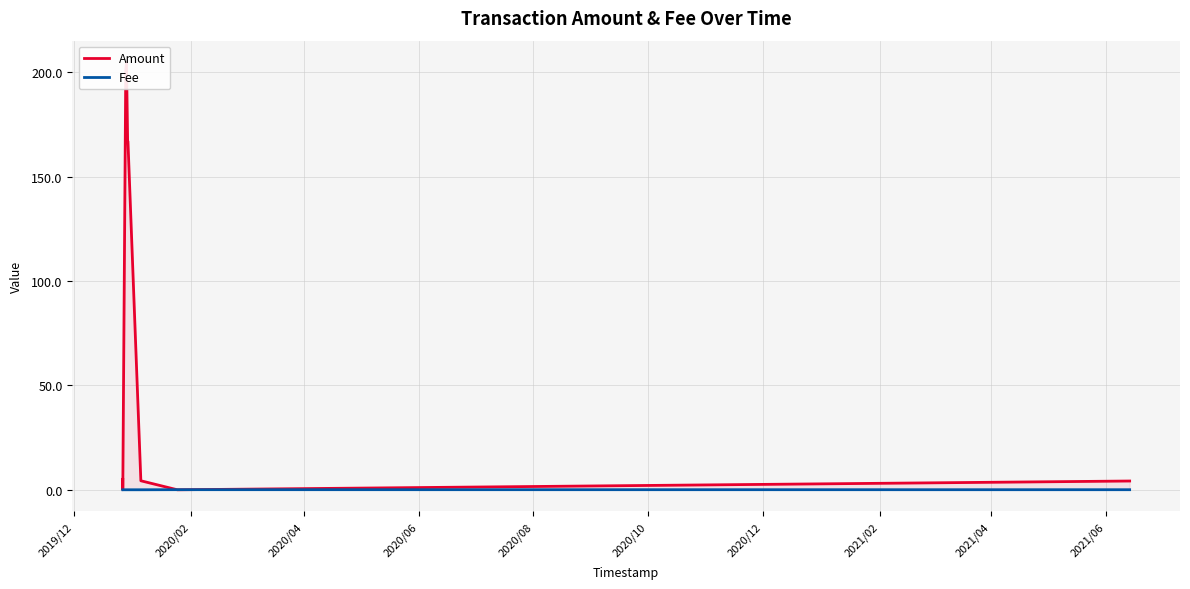

True or false: Amount and Fee intersect in this chart.

True